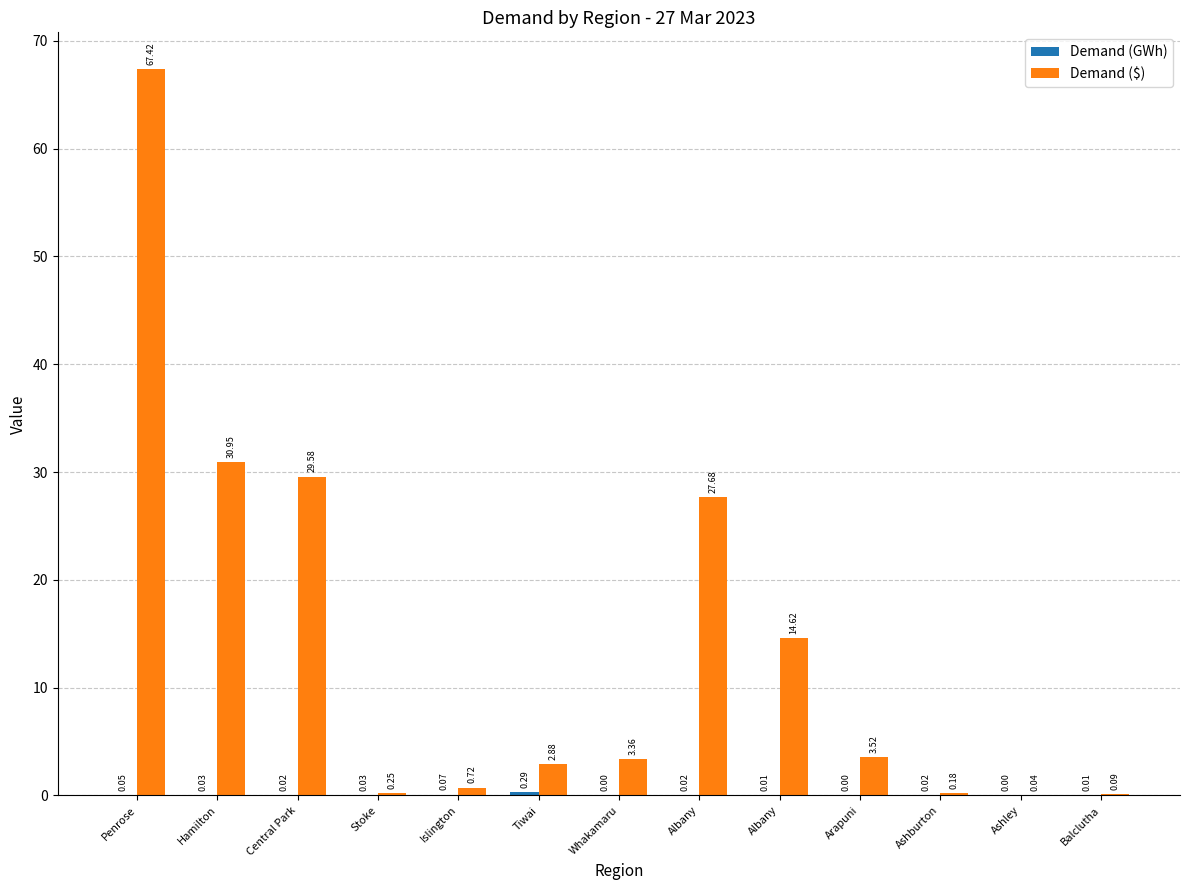

What is the difference between the highest and lowest values at Tiwai?

2.6